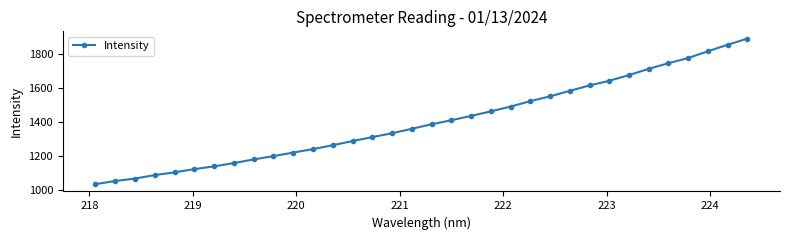

What is the difference between the second highest and second lowest values?

805.5